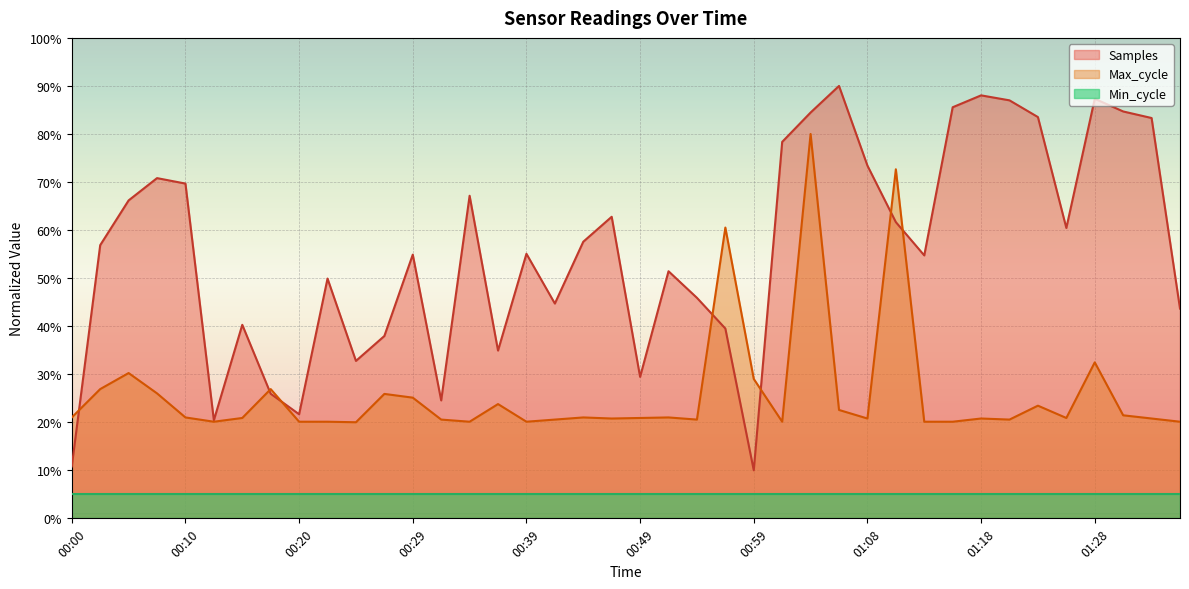

The Samples series shows 23.1 at 00:39. True or false?

False